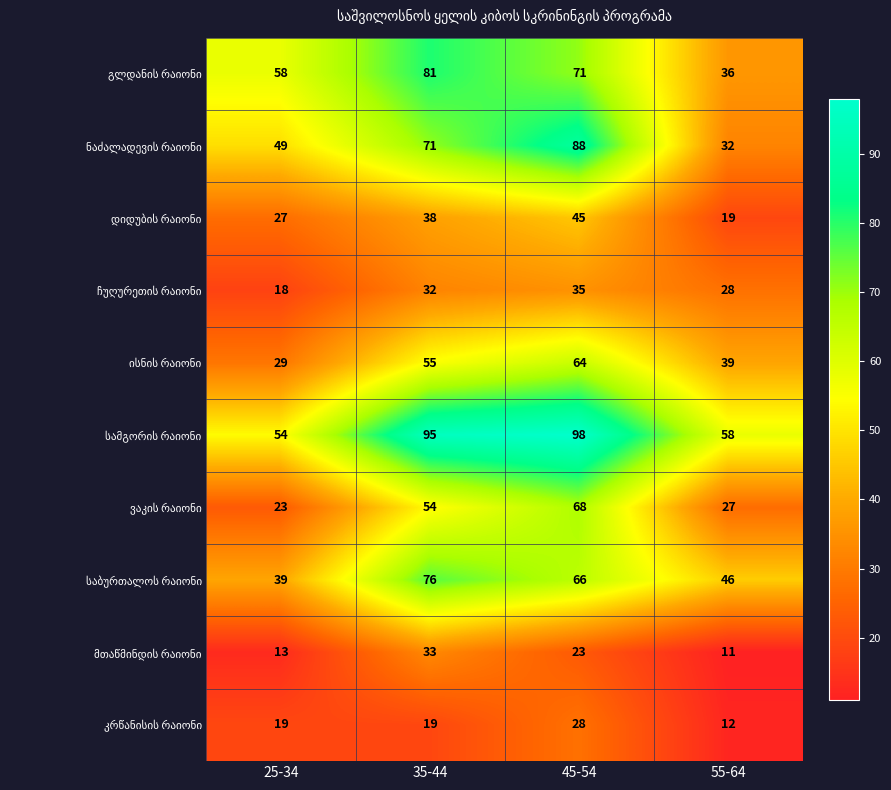

At how many categories does at least one series exceed 90?

2